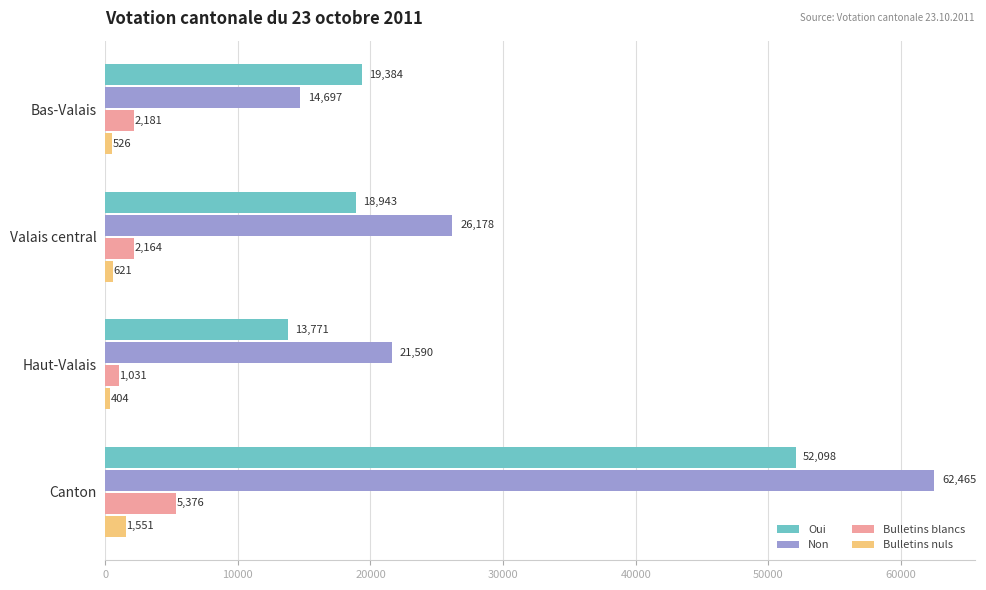

The value of Bulletins blancs at Bas-Valais is 2181. True or false?

True